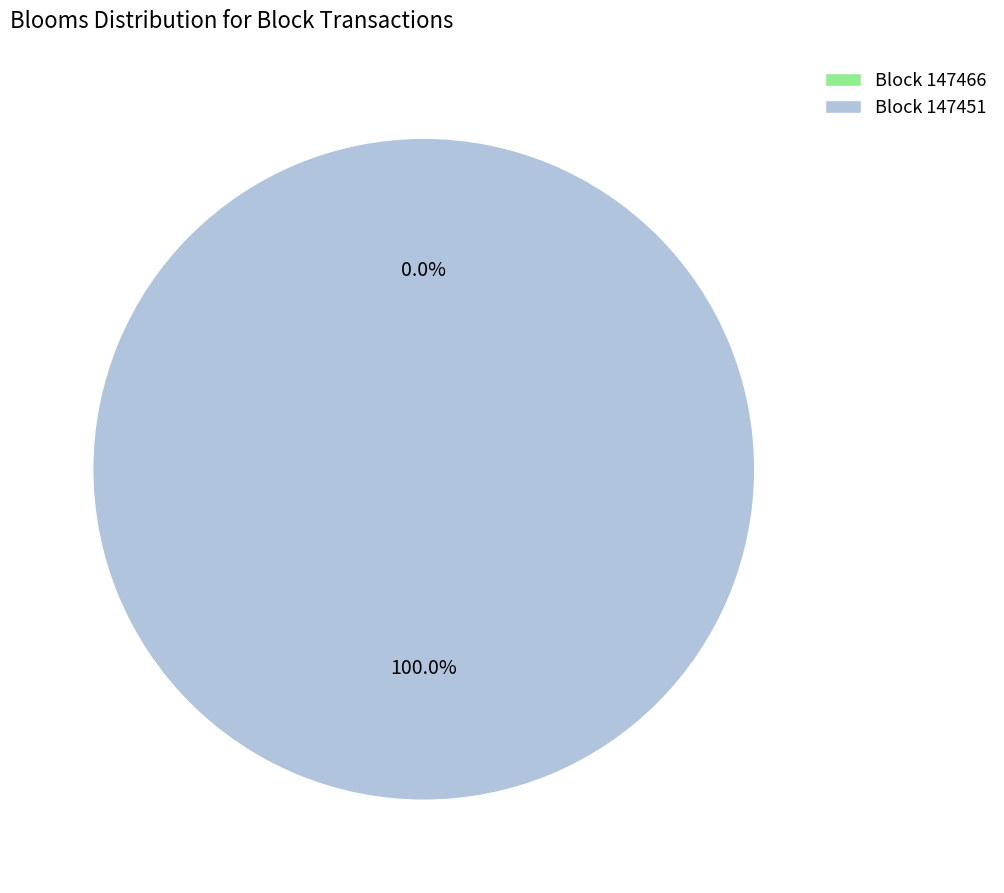

Is there any slice that represents more than half of the pie?

Yes